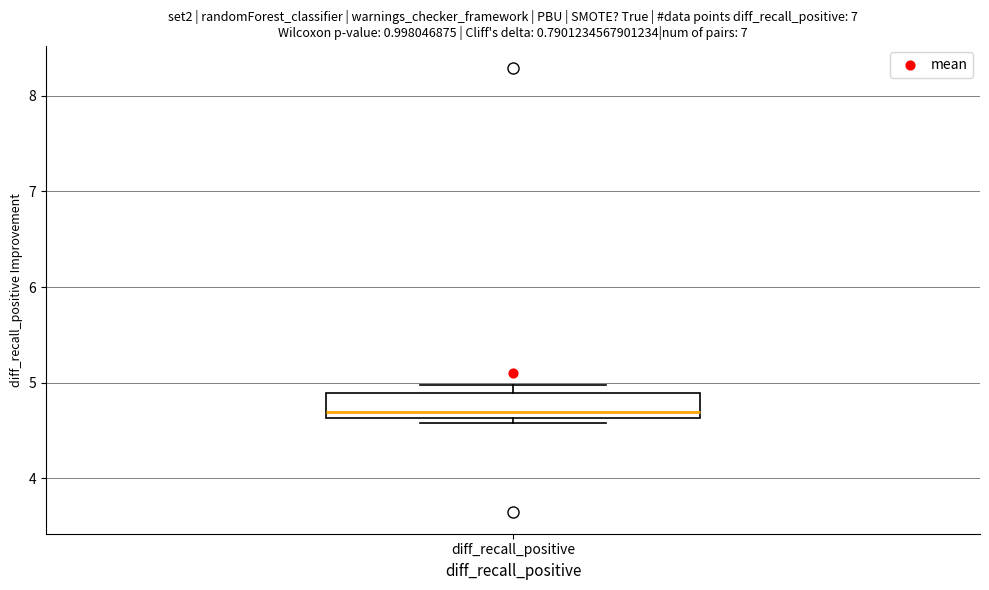

Where is the lower edge of the box for diff_recall_positive on the y-axis? The values are not printed on the chart, so give them approximately, as read against the axis.

4.6